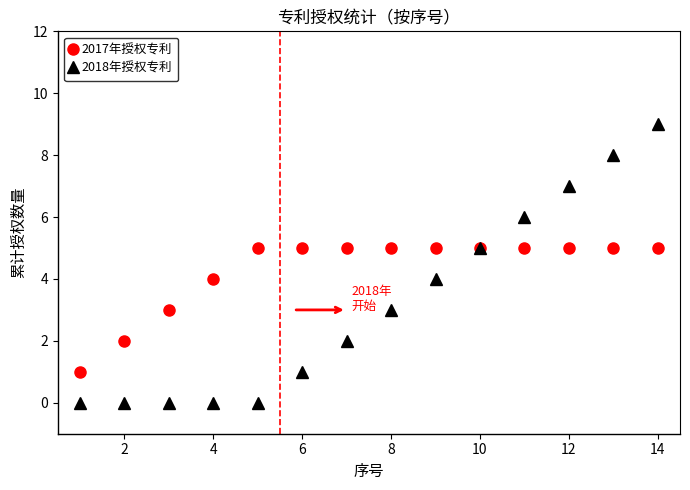

Which series has the largest total across all categories?

2017年授权专利